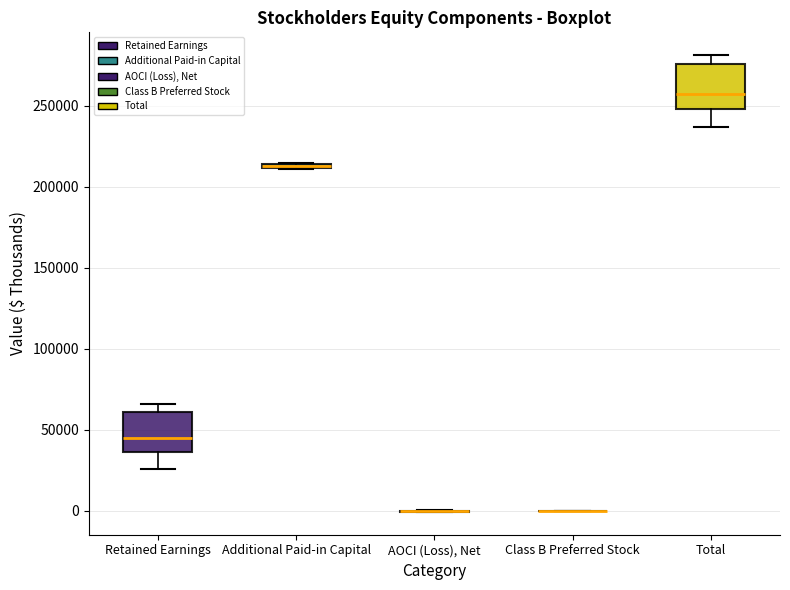

Where does the upper whisker of the box for Total end on the y-axis? The values are not printed on the chart, so give them approximately, as read against the axis.

280000